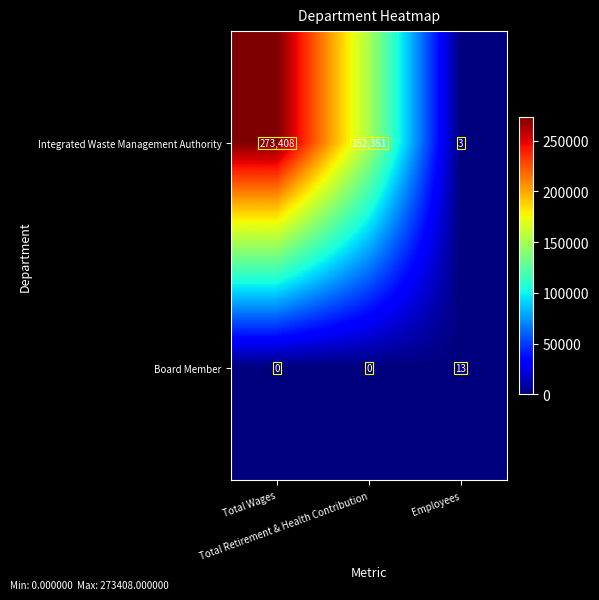

Between Total Wages and Employees, which series saw the biggest shift?

Integrated Waste Management Authority